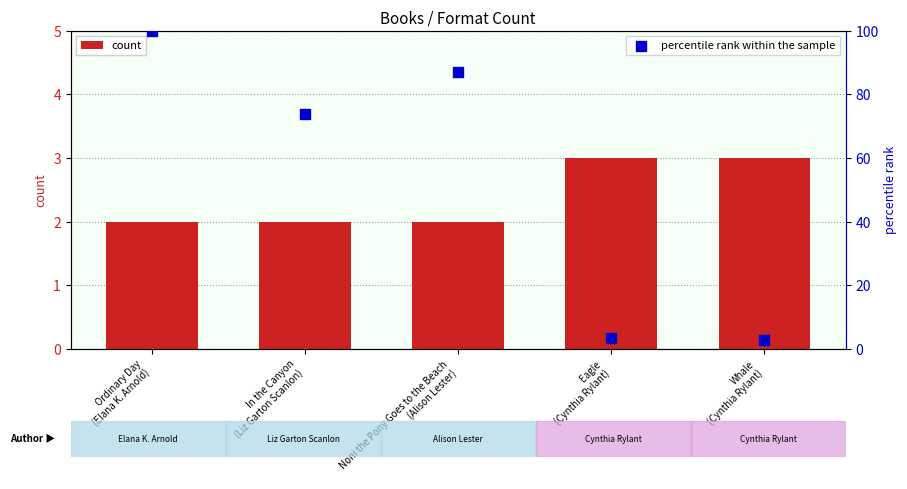

Is the value of count at Eagle
(Cynthia Rylant) greater than the value of percentile rank within the sample at In the Canyon
(Liz Garton Scanlon)?

No